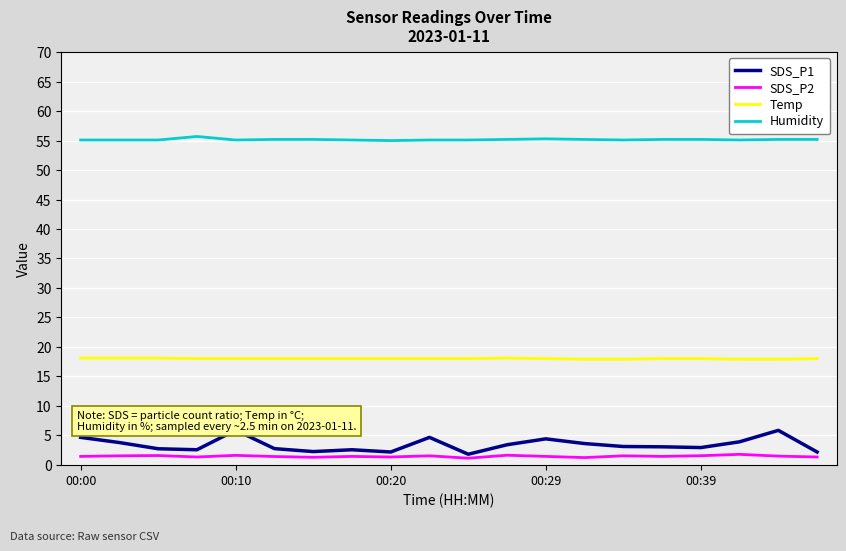

What is the maximum value for Temp?

18.1